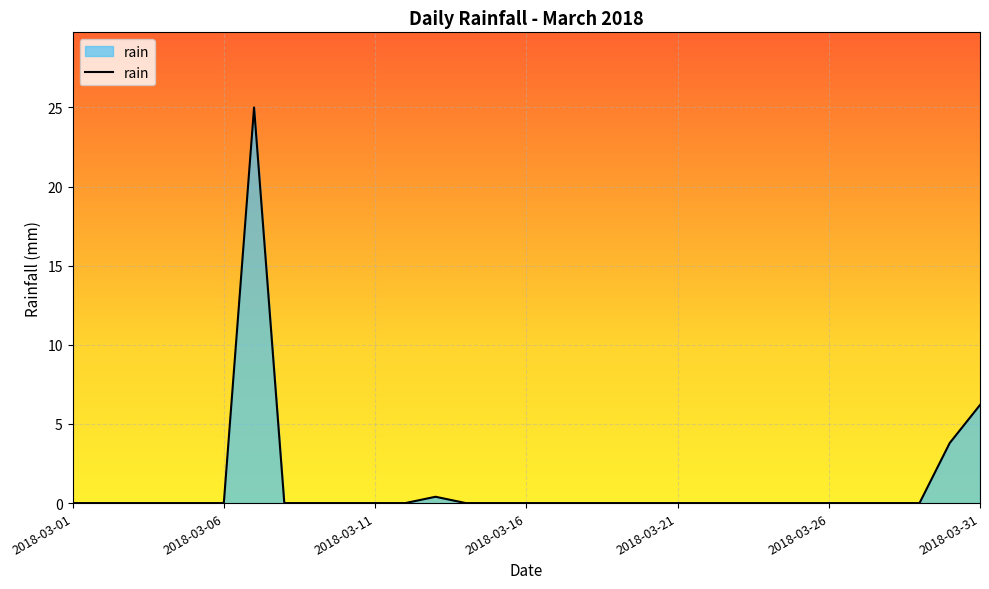

Does the chart display data point markers on the line(s)?

No